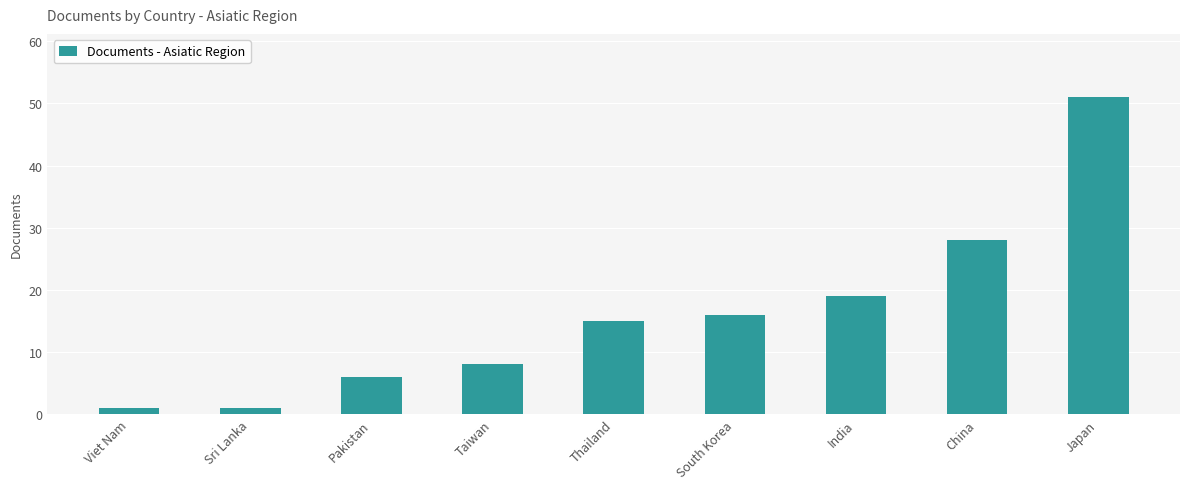

What is the minimum value shown in the chart?

1